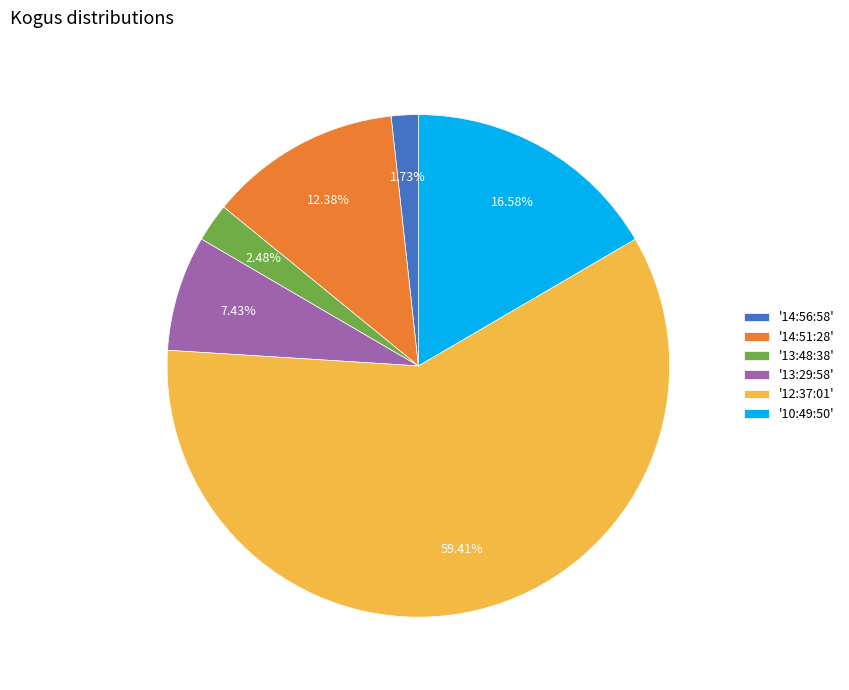

To the nearest percent, what is the average slice percentage?

17%